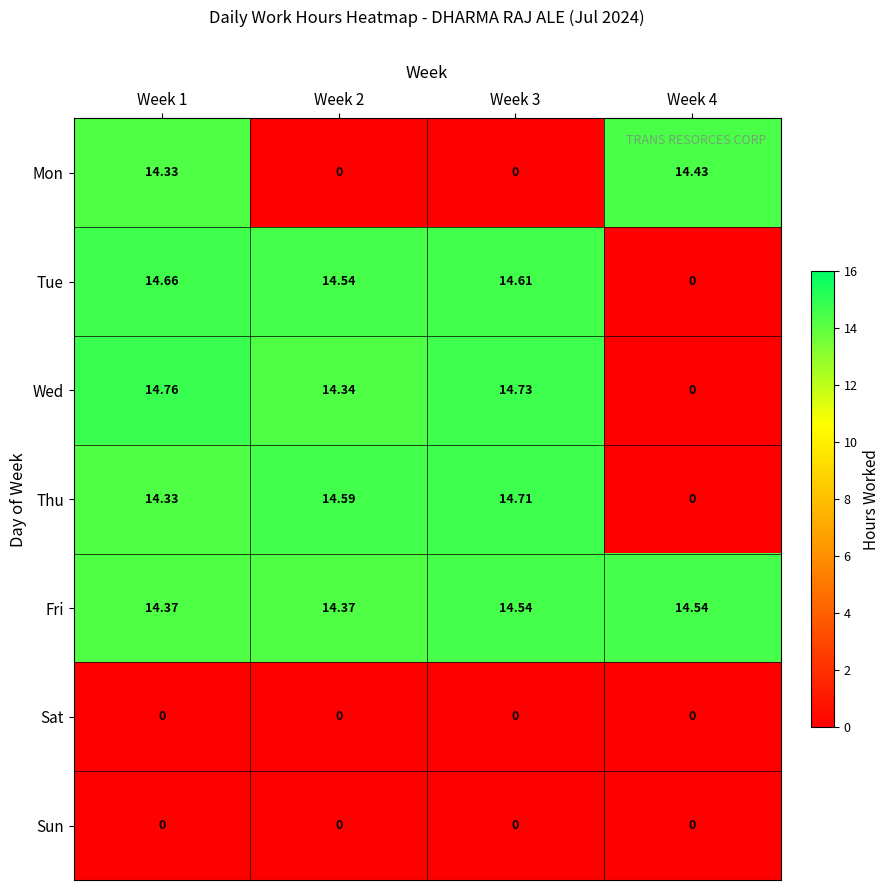

What is the total value across all series at Week 2?

57.8